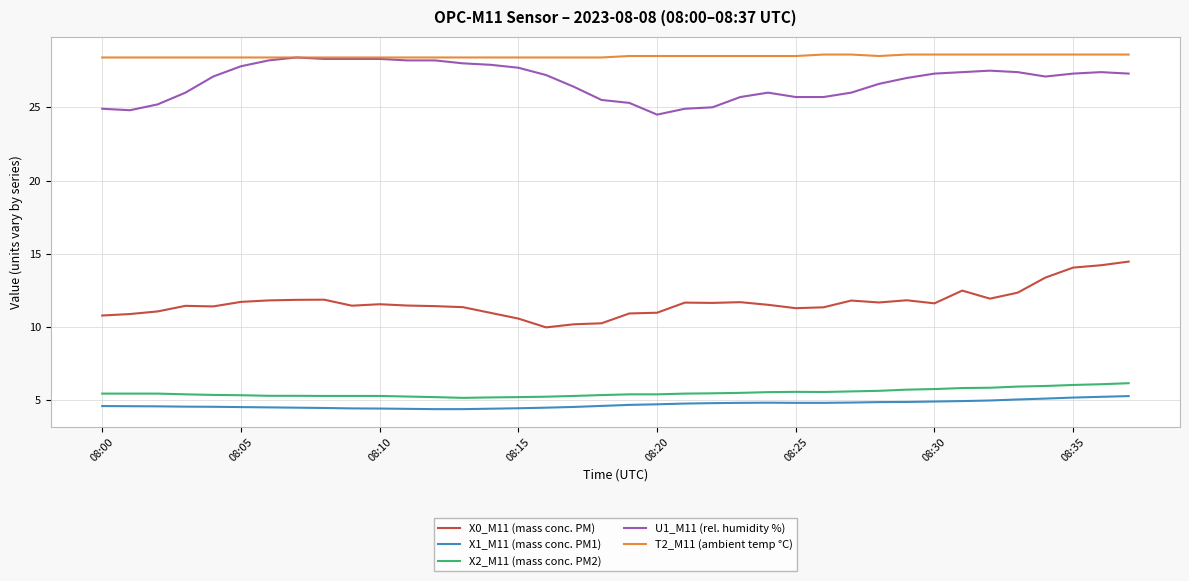

At how many categories does at least one series exceed 22?

38